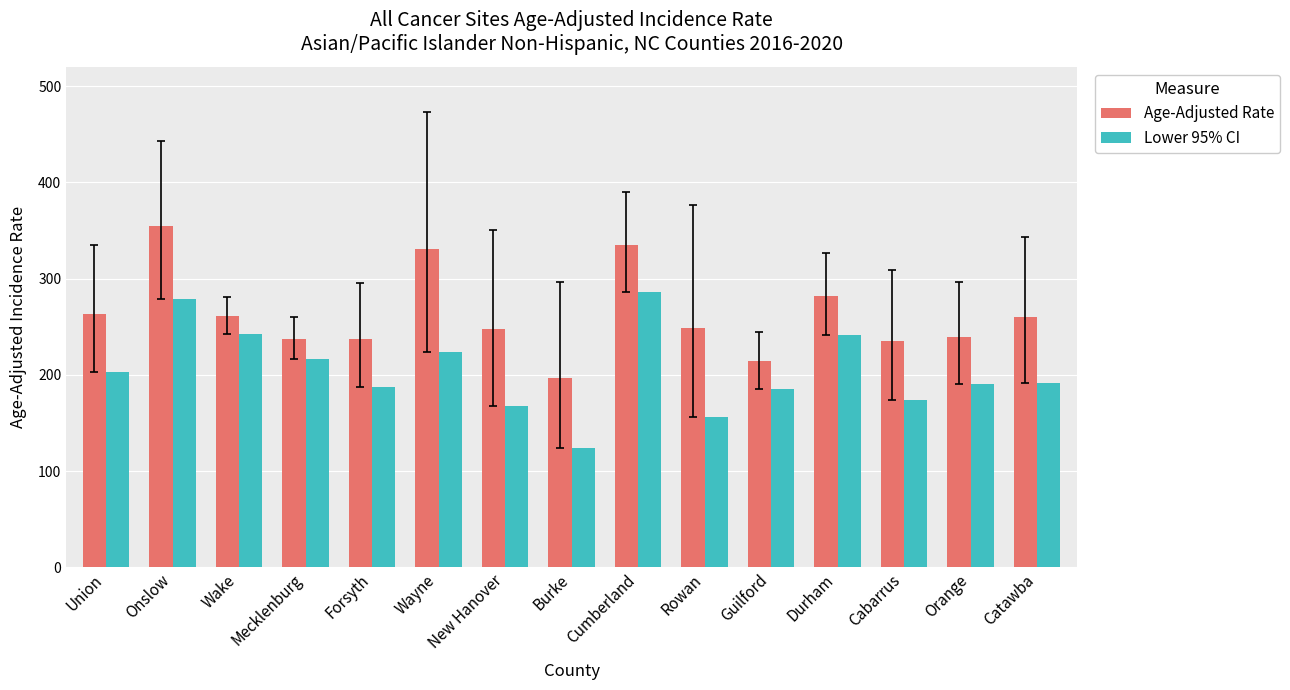

Rank the series by their maximum value, from lowest to highest.

Lower 95% CI, Age-Adjusted Rate